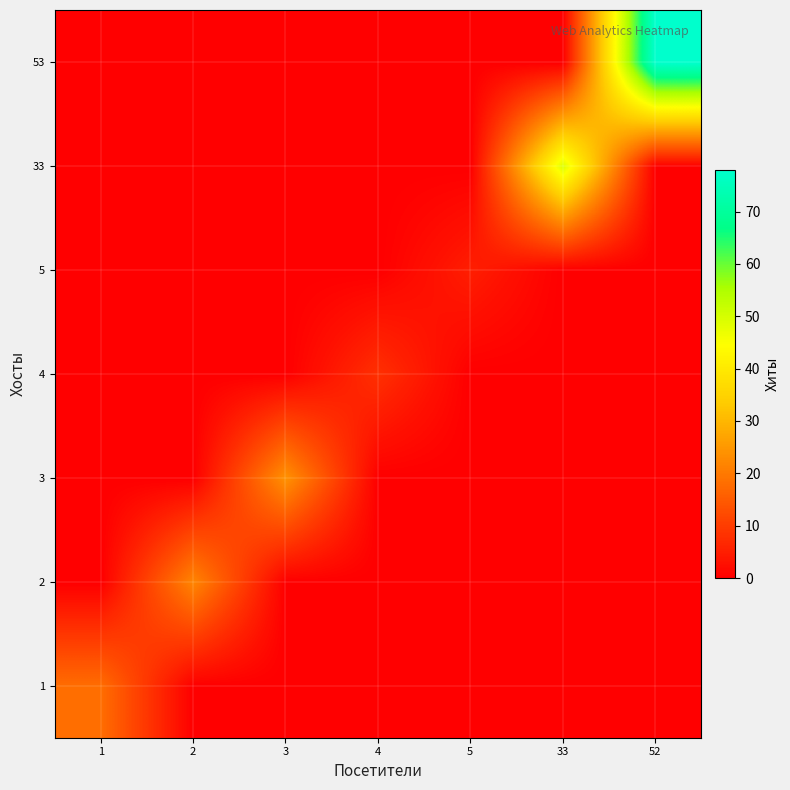

Which series has the largest total across all categories?

53